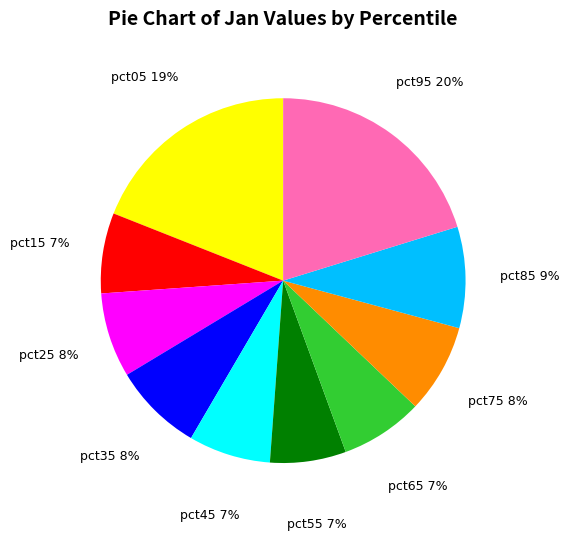

To the nearest percent, what is the average slice percentage?

10%